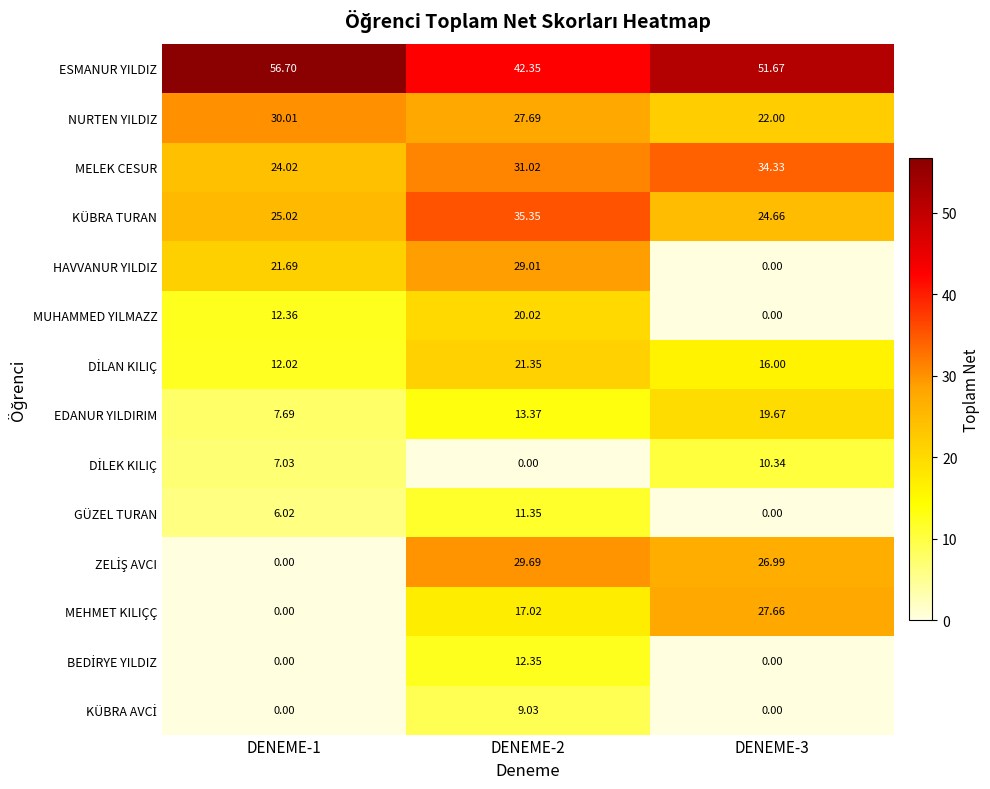

How many series are shown in this chart?

14